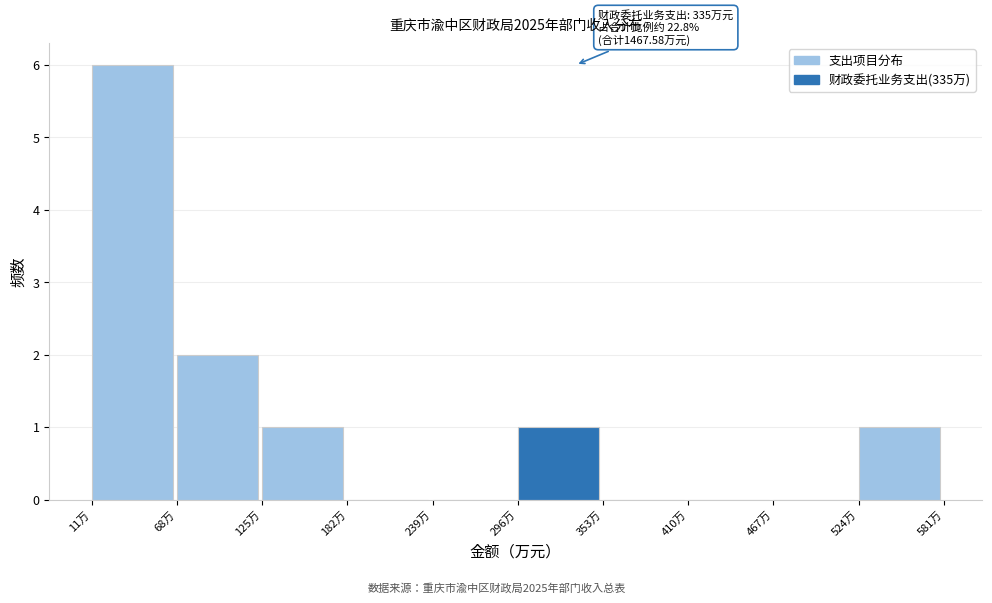

Which range on the x-axis has the tallest bar?

10 to 70